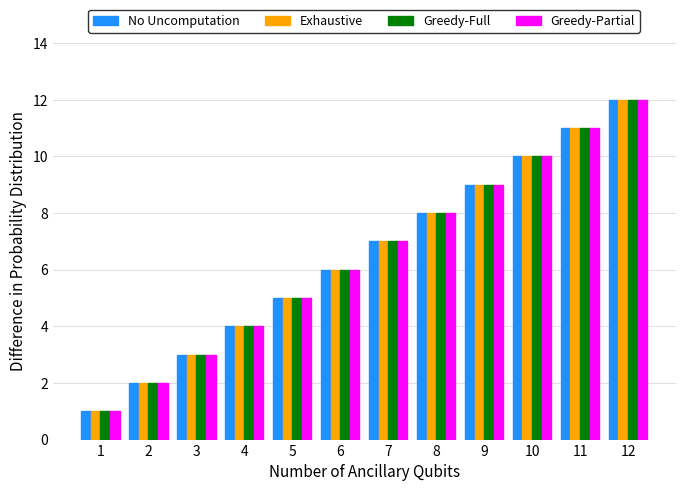

What is the highest value of the Exhaustive series?

12